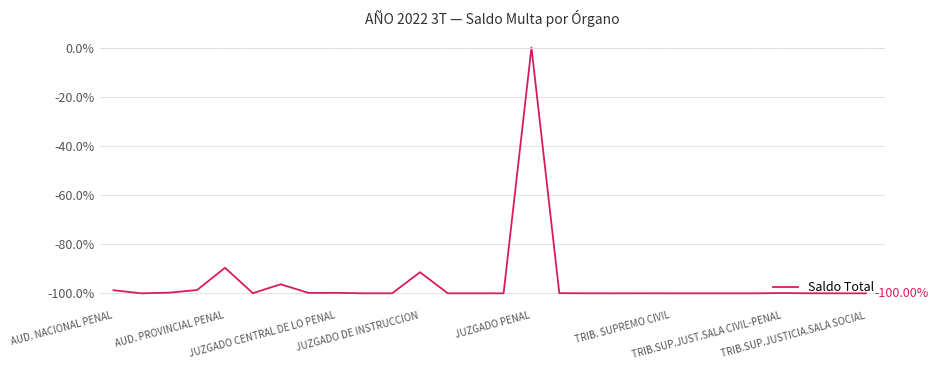

What is the difference between the maximum and minimum values?

100.0